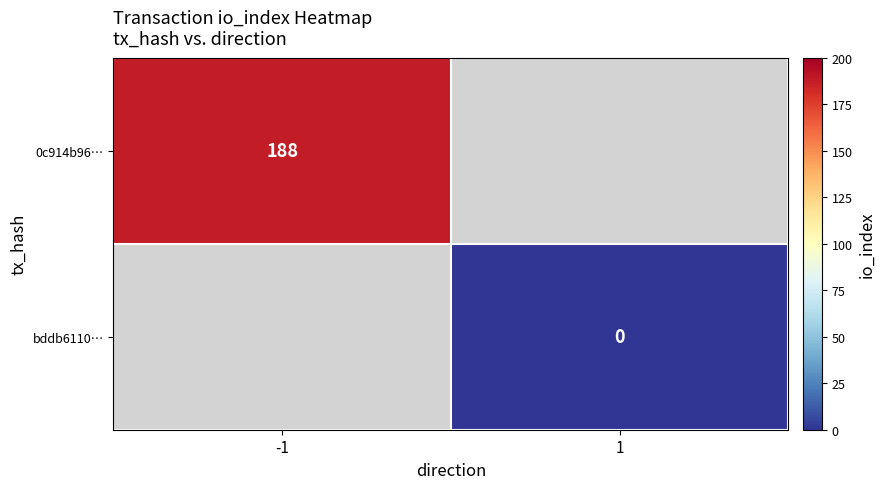

How many data points does each series have?

2